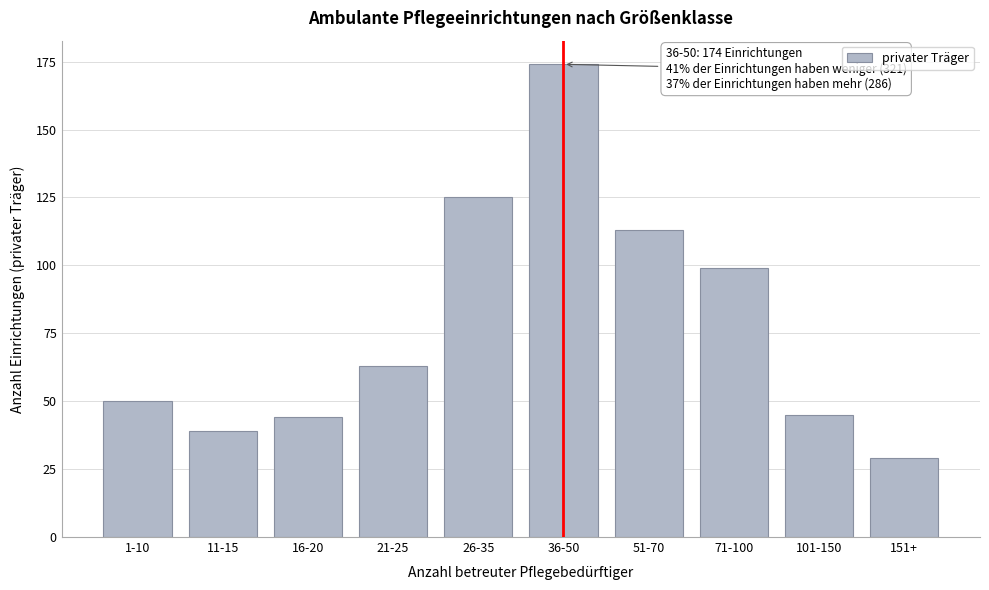

Reading right to left, extract all data points from this chart.

29	45	99	113	174	125	63	44	39	50